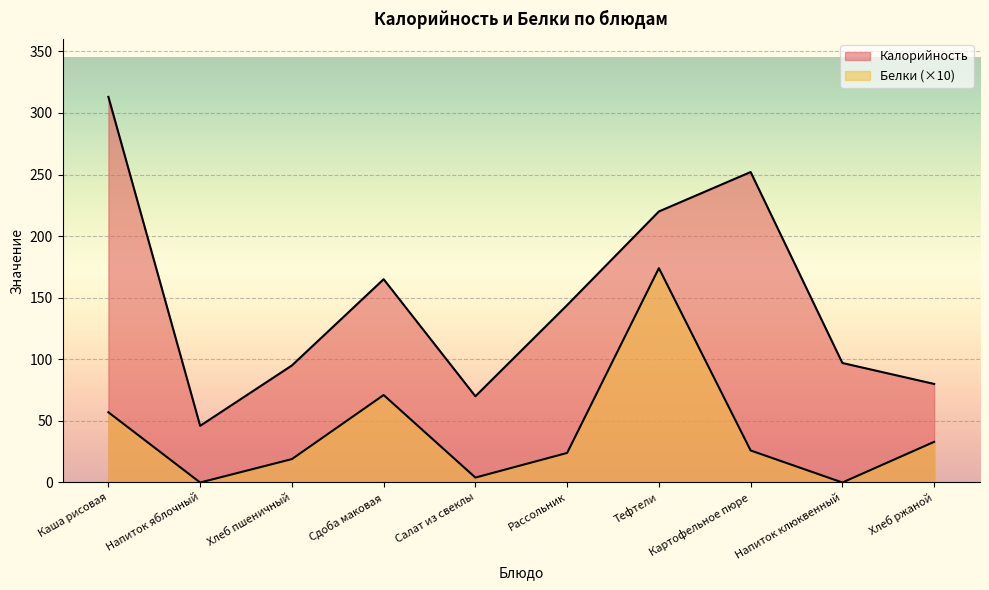

What is the total value across all series at Тефтели?

394